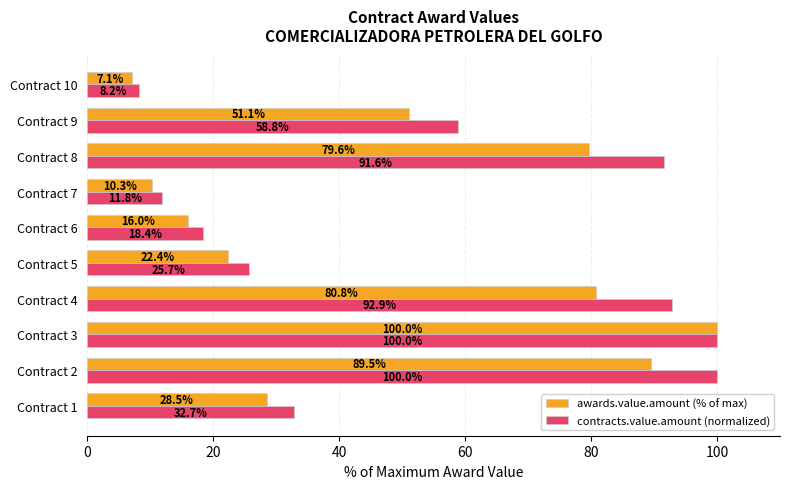

At how many categories does at least one series exceed 27?

6